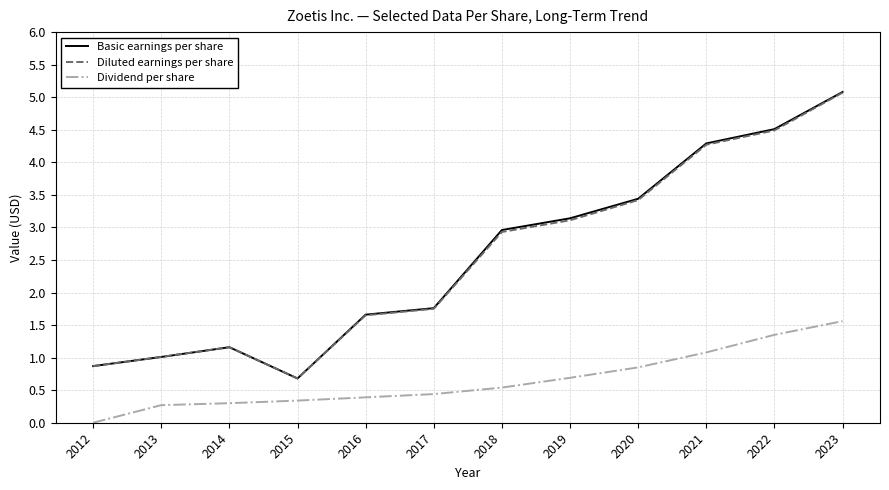

True or false: Basic earnings per share and Dividend per share cross at least once.

False